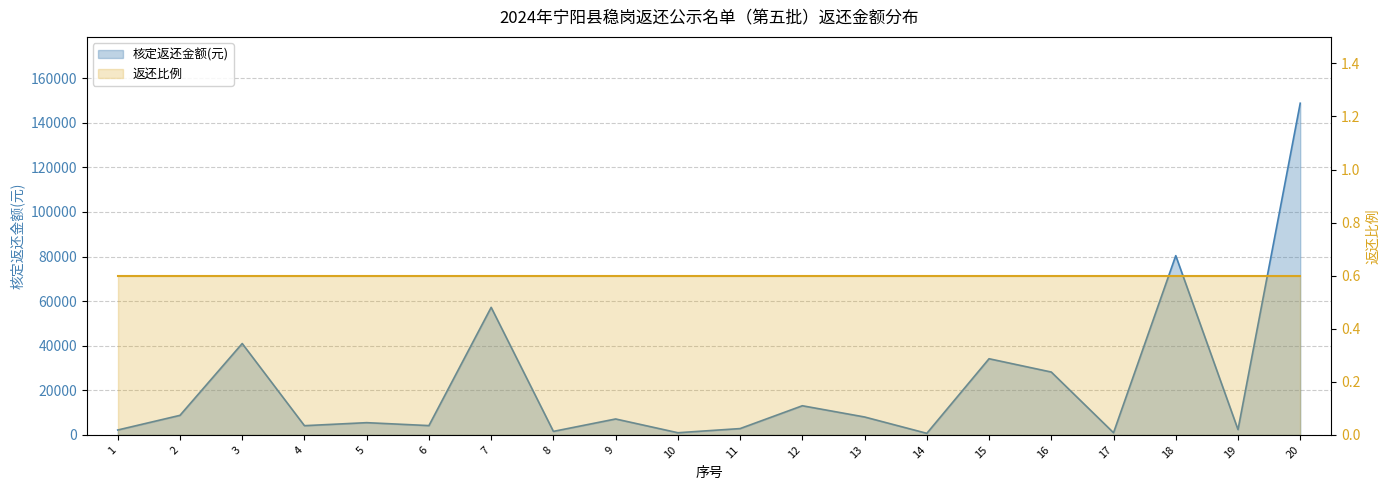

List the labels in order of value, smallest first.

14, 10, 17, 8, 1, 19, 11, 4, 6, 5, 9, 13, 2, 12, 16, 15, 3, 7, 18, 20